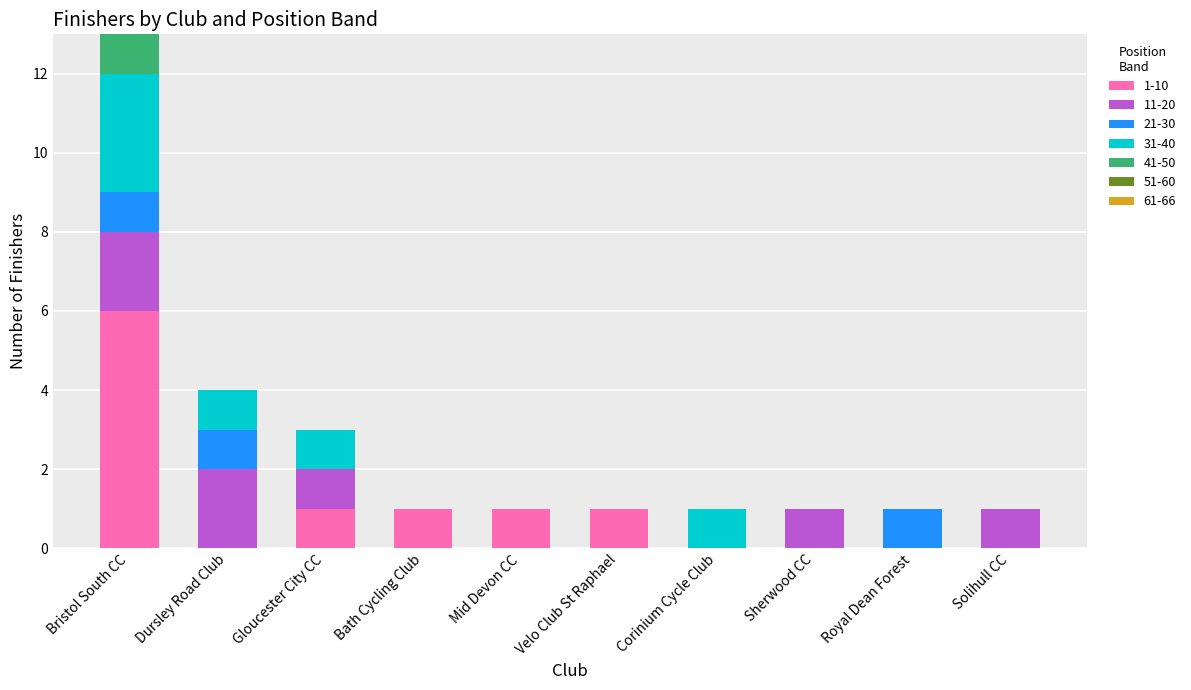

The 1-10 series shows 2 at Bath Cycling Club. True or false?

False